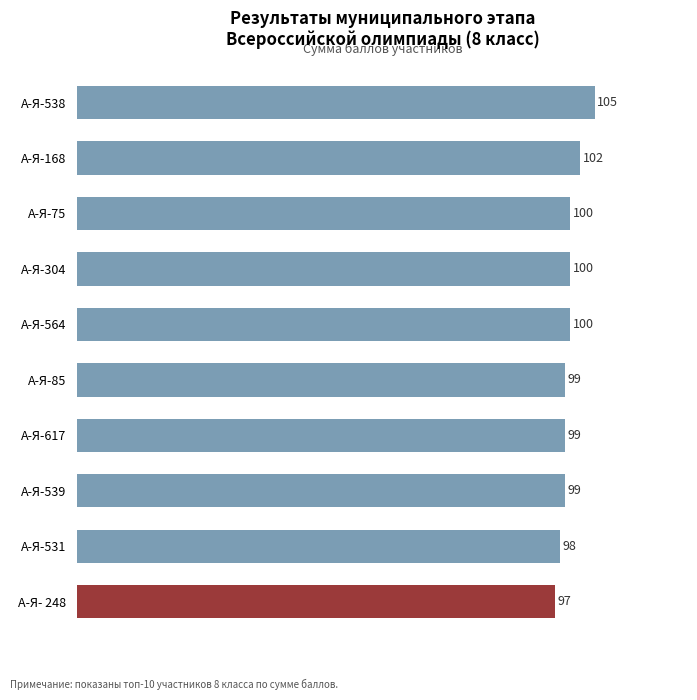

Which category has the lowest value across all series?

А-Я- 248